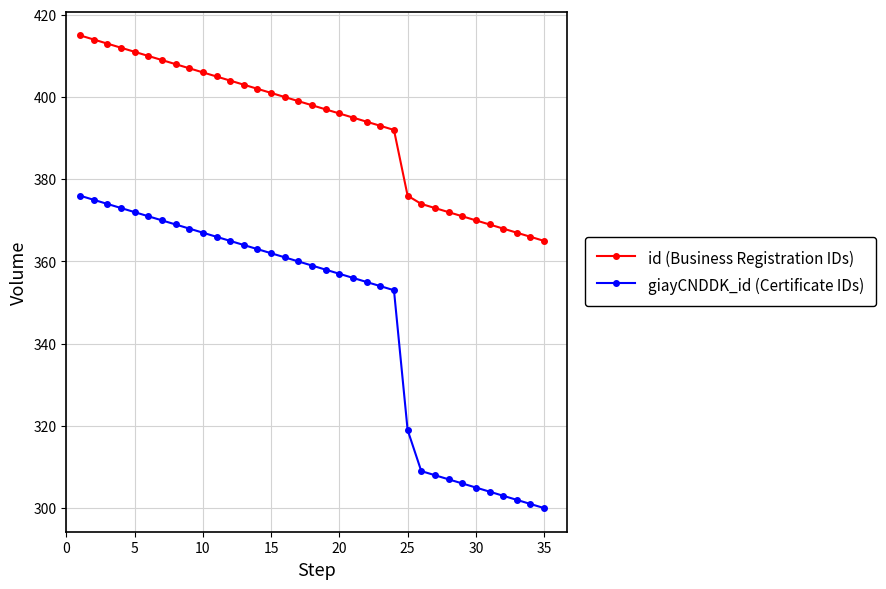

Which series has the largest total across all categories?

id (Business Registration IDs)